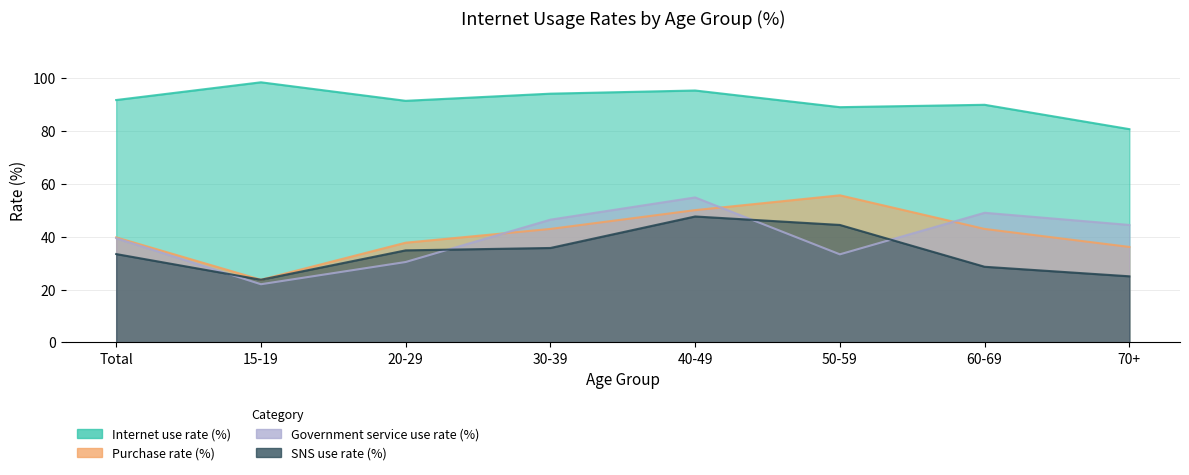

Which category has the highest value in the Purchase rate (%) series?

50-59